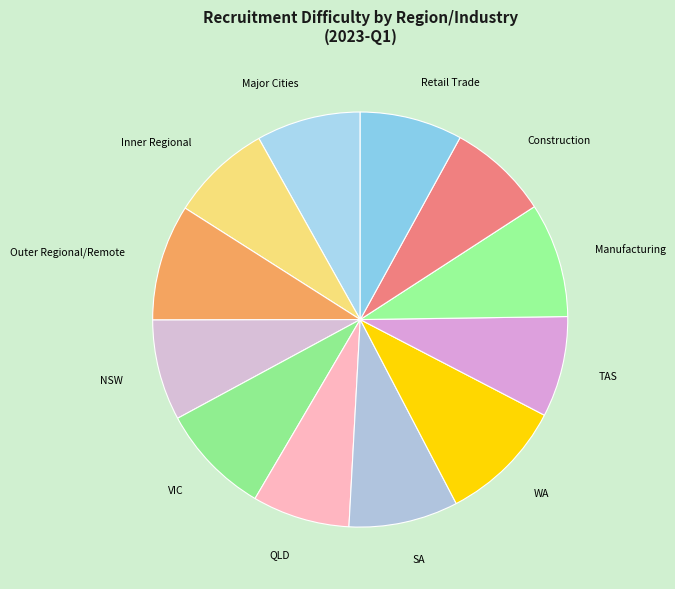

Is QLD the majority of the pie?

No